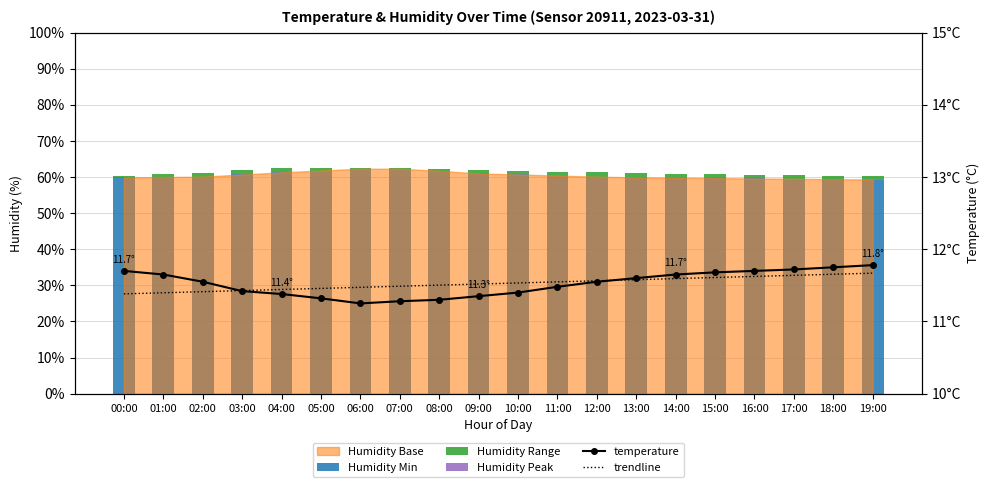

Is it true that trendline equals 6.7 at 03:00?

False